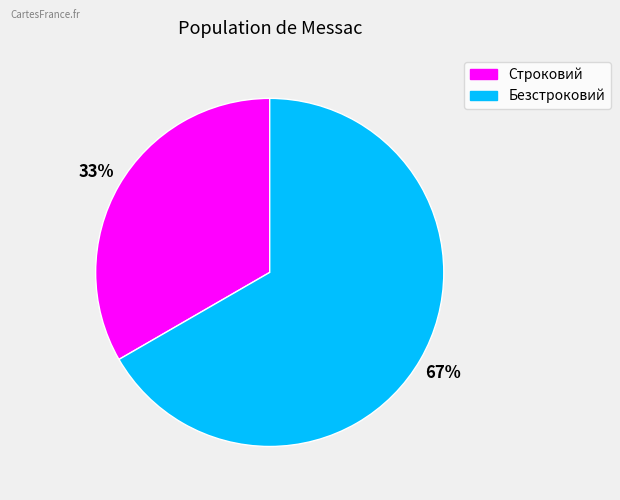

What is the ratio of the value at Безстроковий to the value at Строковий?

2.0